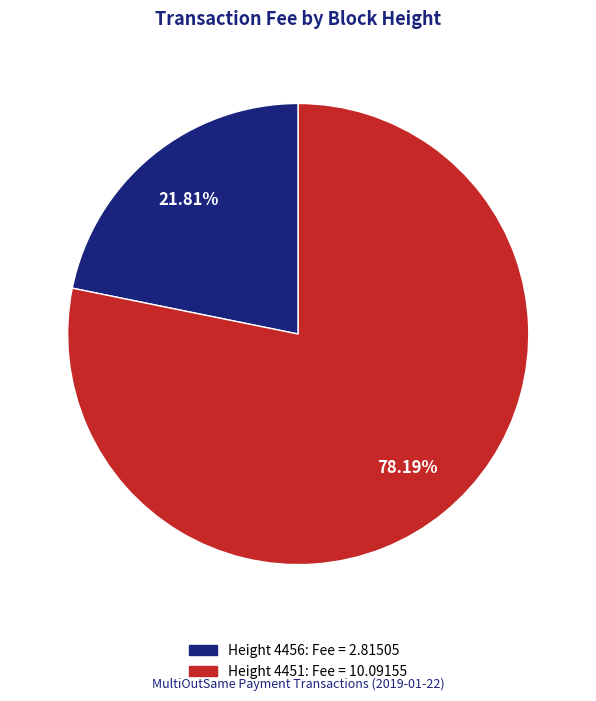

To the nearest percent, what is the difference between the largest and smallest slice percentages?

56%